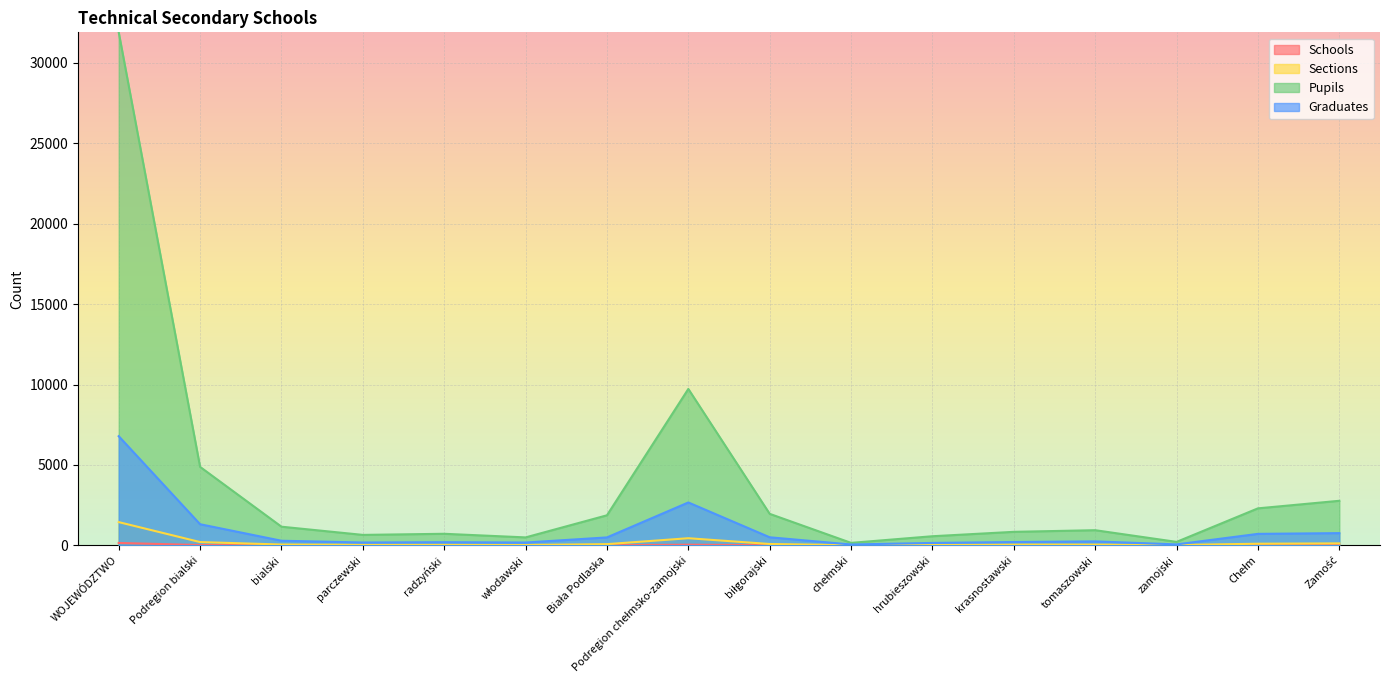

Reading left to right, extract all data points from this chart.

Schools: WOJEWÓDZTWO=146	Podregion bialski=16	bialski=5	parczewski=3	radzyński=2	włodawski=2	Biała Podlaska=4	Podregion chełmsko-zamojski=37	biłgorajski=7	chełmski=1	hrubieszowski=3	krasnostawski=4	tomaszowski=3	zamojski=4	Chełm=6	Zamość=9
Sections: WOJEWÓDZTWO=1442	Podregion bialski=201	bialski=48	parczewski=31	radzyński=30	włodawski=20	Biała Podlaska=72	Podregion chełmsko-zamojski=440	biłgorajski=81	chełmski=8	hrubieszowski=30	krasnostawski=43	tomaszowski=42	zamojski=18	Chełm=98	Zamość=120
Pupils: WOJEWÓDZTWO=31906	Podregion bialski=4877	bialski=1157	parczewski=647	radzyński=716	włodawski=491	Biała Podlaska=1866	Podregion chełmsko-zamojski=9725	biłgorajski=1956	chełmski=151	hrubieszowski=564	krasnostawski=837	tomaszowski=939	zamojski=212	Chełm=2298	Zamość=2768
Graduates: WOJEWÓDZTWO=6786	Podregion bialski=1311	bialski=283	parczewski=173	radzyński=193	włodawski=172	Biała Podlaska=490	Podregion chełmsko-zamojski=2664	biłgorajski=498	chełmski=50	hrubieszowski=147	krasnostawski=203	tomaszowski=242	zamojski=56	Chełm=711	Zamość=757